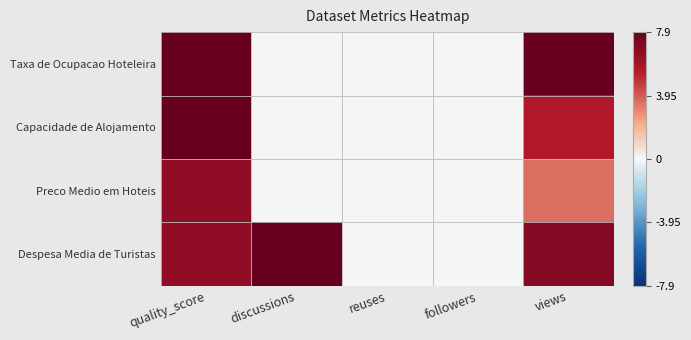

Reading left to right, list all the values displayed in this chart.

Taxa de Ocupacao Hoteleira: quality_score=7.9	discussions=0.0	reuses=0.0	followers=0.0	views=7.9
Capacidade de Alojamento: quality_score=7.9	discussions=0.0	reuses=0.0	followers=0.0	views=5.5
Preco Medio em Hoteis: quality_score=6.6	discussions=0.0	reuses=0.0	followers=0.0	views=3.5
Despesa Media de Turistas: quality_score=6.6	discussions=7.9	reuses=0.0	followers=0.0	views=7.0